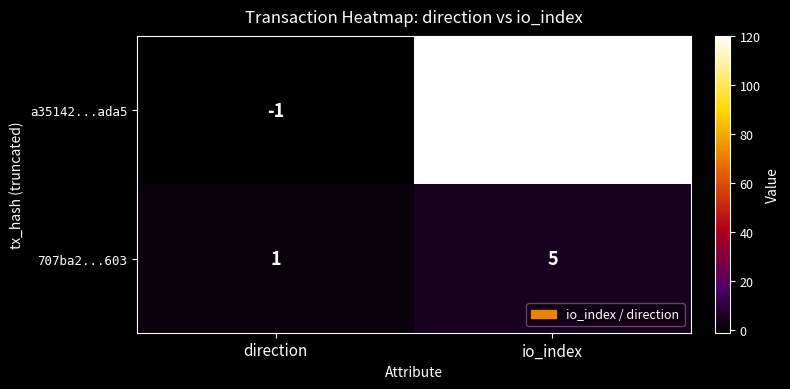

The 707ba2...603 series shows 3 at io_index. True or false?

False